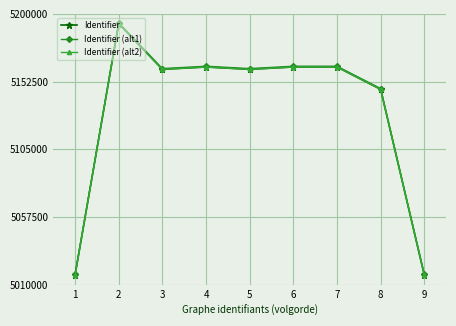

How many distinct data groups are displayed?

3